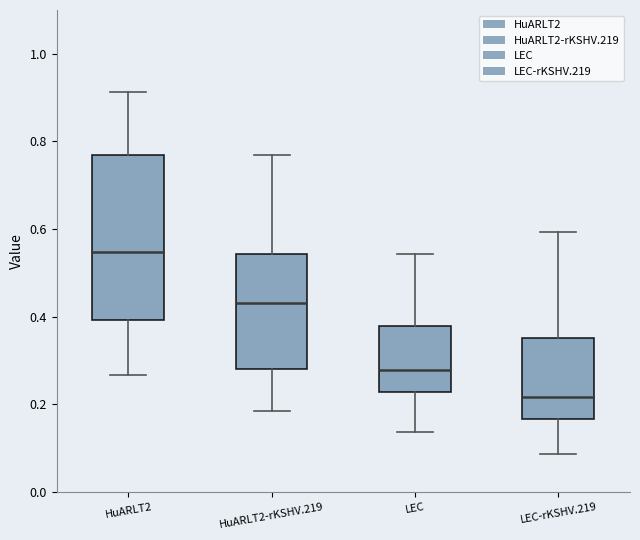

Reading left to right, transcribe this box plot: for each box, give where its median line is, the range the box spans, and where its two whiskers end, as read against the y-axis. The values are not printed on the chart, so give them approximately, as read against the axis.

HuARLT2: median 0.54, box 0.40 to 0.76, whiskers 0.26 to 0.92
HuARLT2-rKSHV.219: median 0.44, box 0.28 to 0.54, whiskers 0.18 to 0.76
LEC: median 0.28, box 0.22 to 0.38, whiskers 0.14 to 0.54
LEC-rKSHV.219: median 0.22, box 0.16 to 0.36, whiskers 0.08 to 0.60